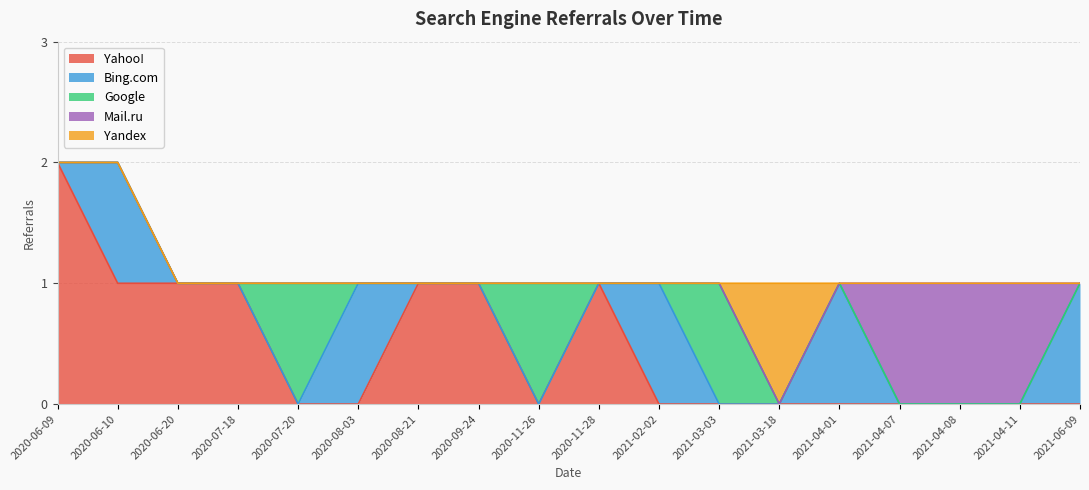

What position from the right is 2020-11-28?

9